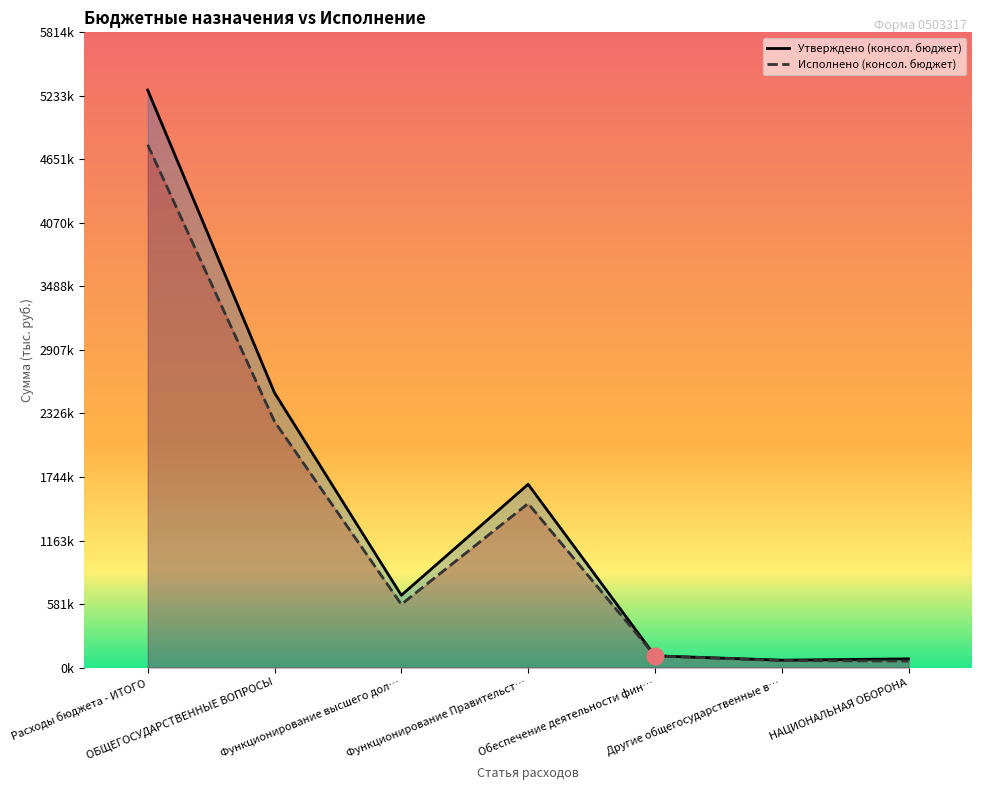

At which label is Утверждено (консол. бюджет) closest to 2676701?

ОБЩЕГОСУДАРСТВЕННЫЕ ВОПРОСЫ